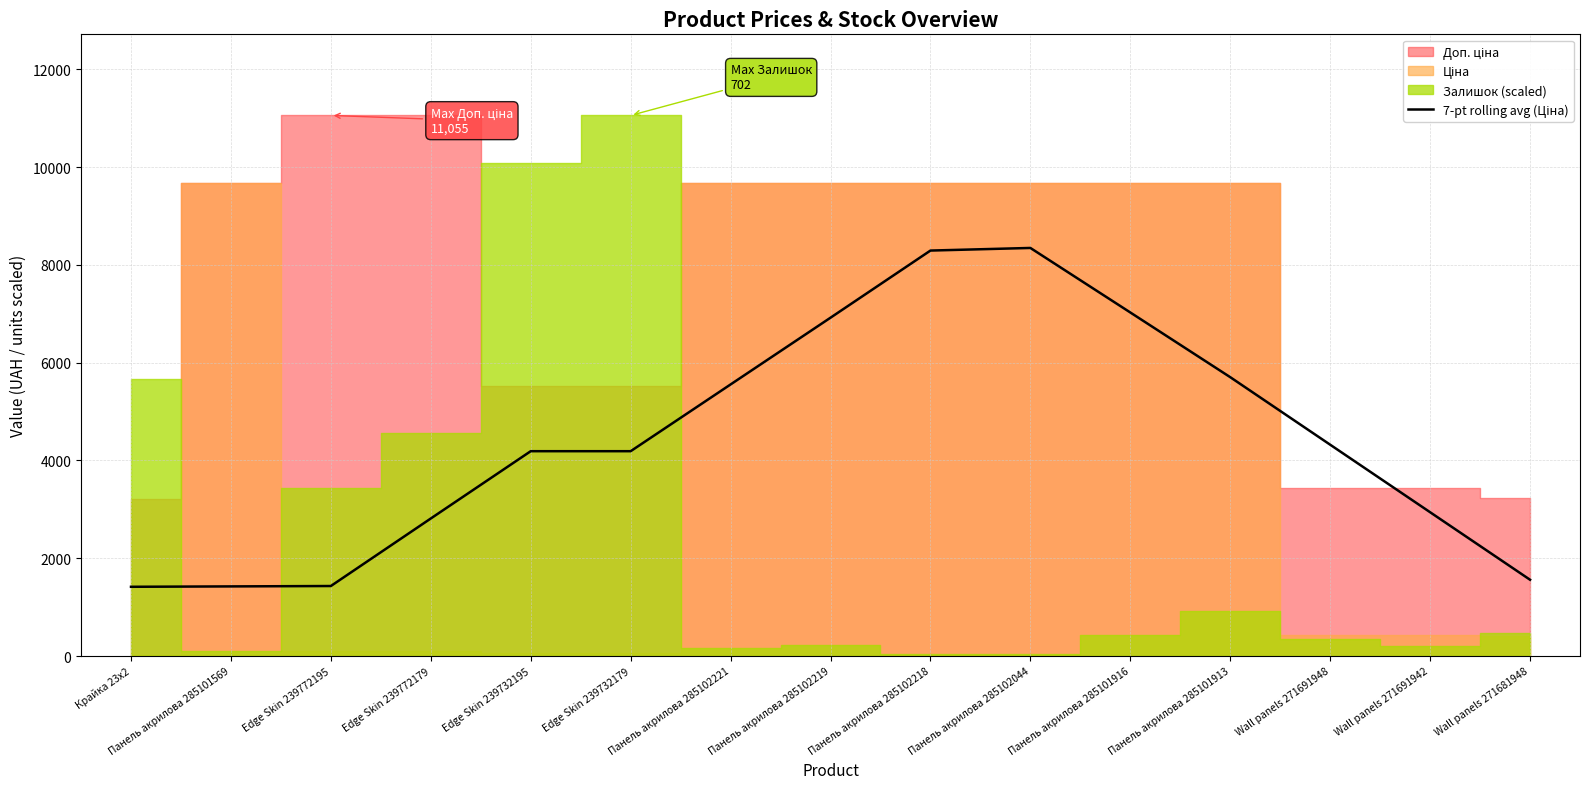

Reading left to right, what are all the values shown in this chart?

1416.8	1424.7	1432.6	2813.3	4189.4	4189.4	5554.2	6919.1	8291.9	8345.3	7026.0	5703.0	4322.3	2941.7	1561.0